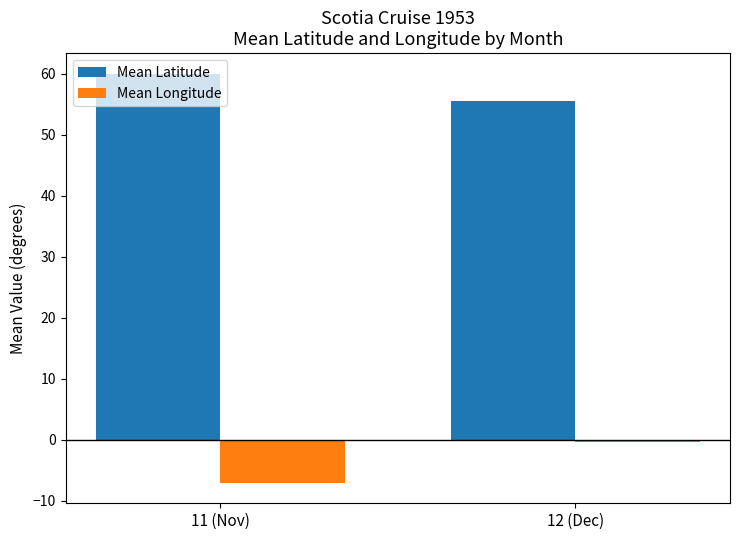

What is the total value across all series at 12 (Dec)?

55.3